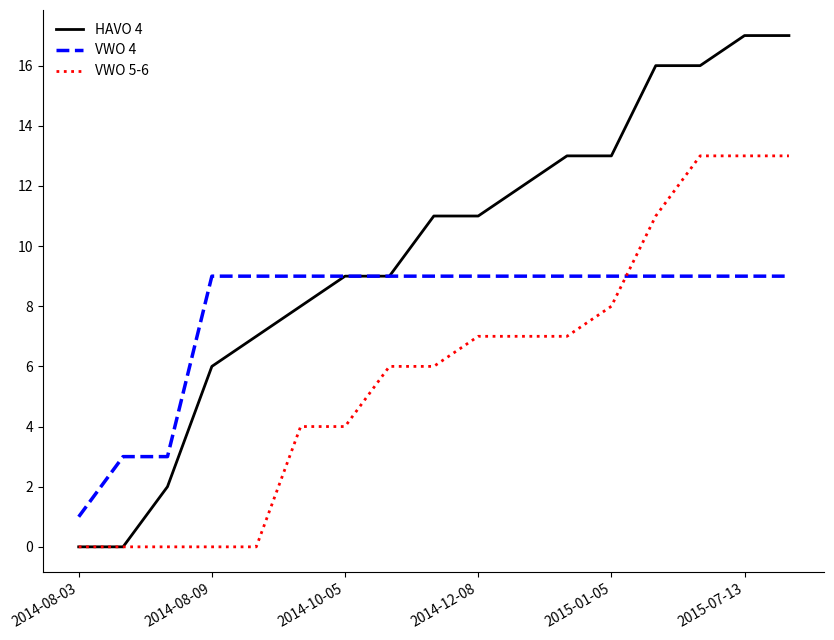

Rank the series by their maximum value, from lowest to highest.

VWO 4, VWO 5-6, HAVO 4